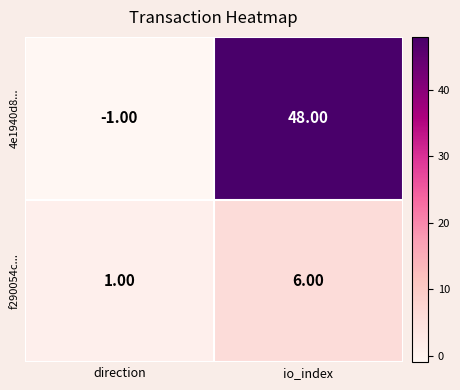

Where is 4e1940d8... nearest to the value 23?

direction